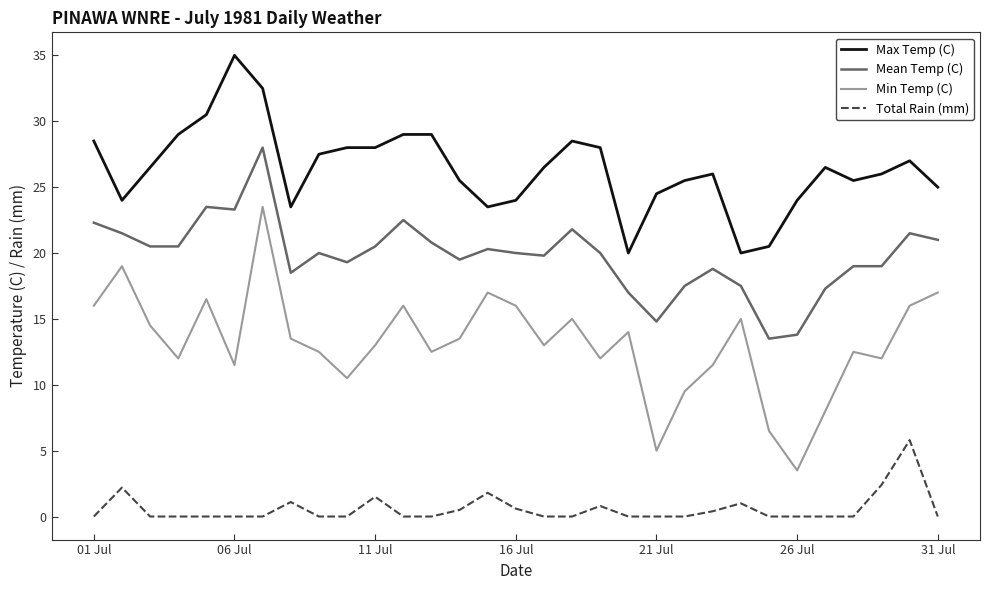

Which series has the largest range (max minus min)?

Min Temp (C)